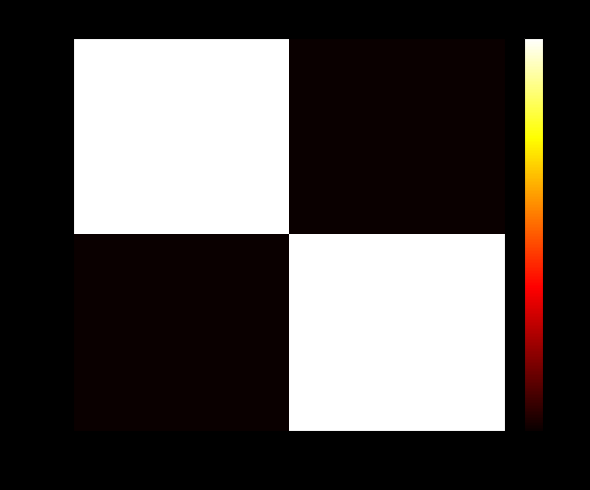

True or false: RET has a value of 1119583424 at Retenido.

False